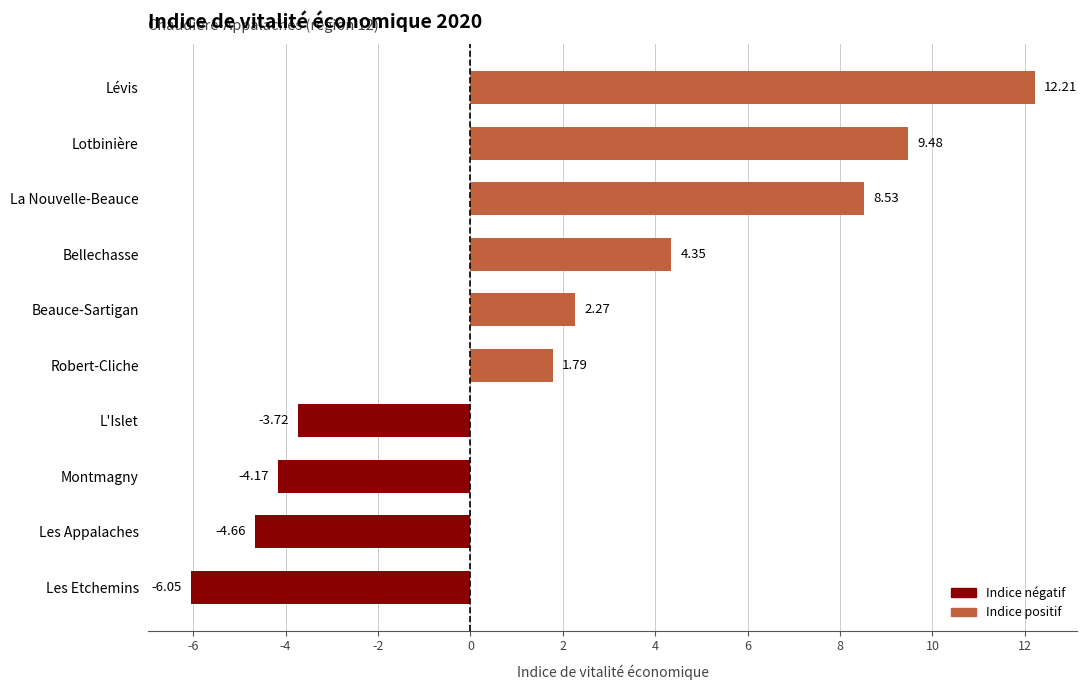

Between La Nouvelle-Beauce and Lotbinière, which is larger?

Lotbinière